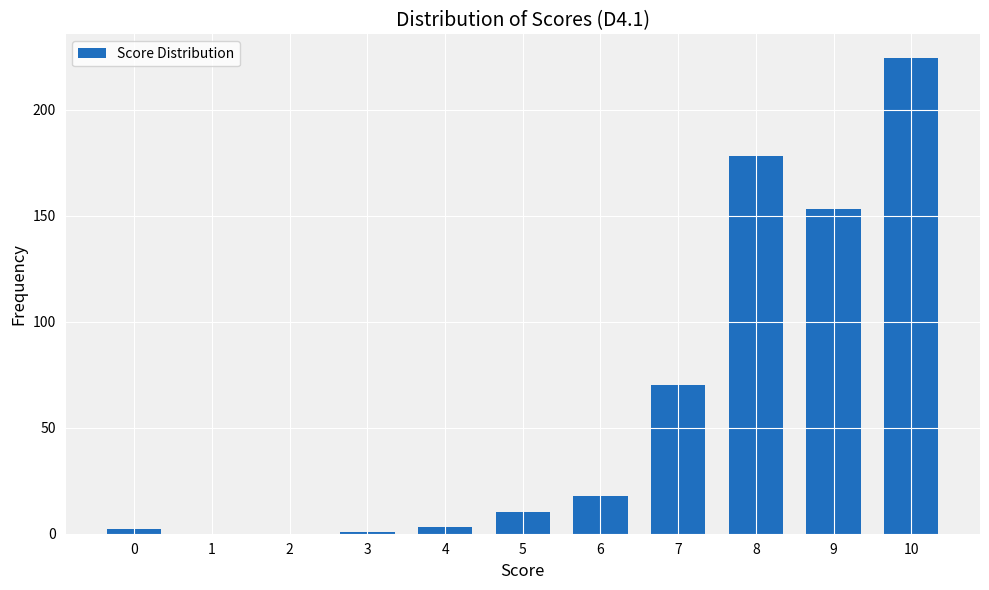

At which label does the data first exceed 10?

5